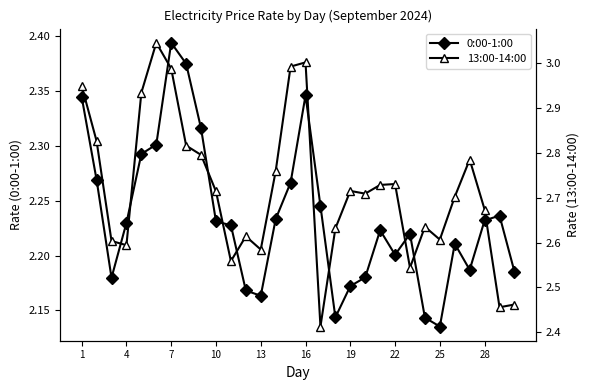

Where is the first local maximum for 0:00-1:00?

7